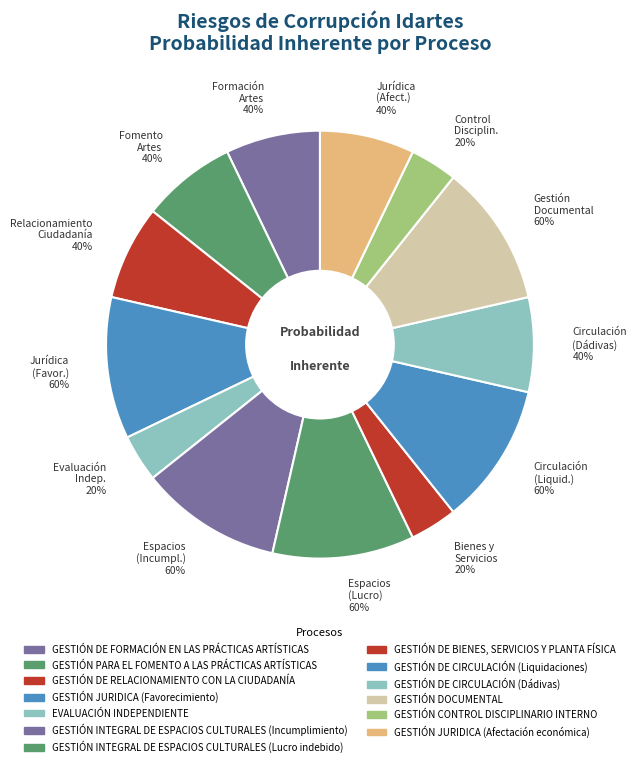

To the nearest percent, what is the average slice percentage?

8%